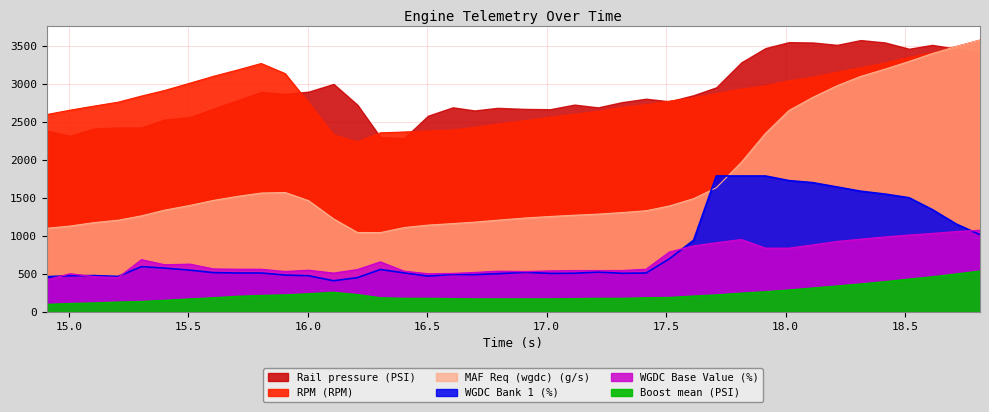

Is it true that WGDC Bank 1 (%) equals 809.7 at 14.907?

False